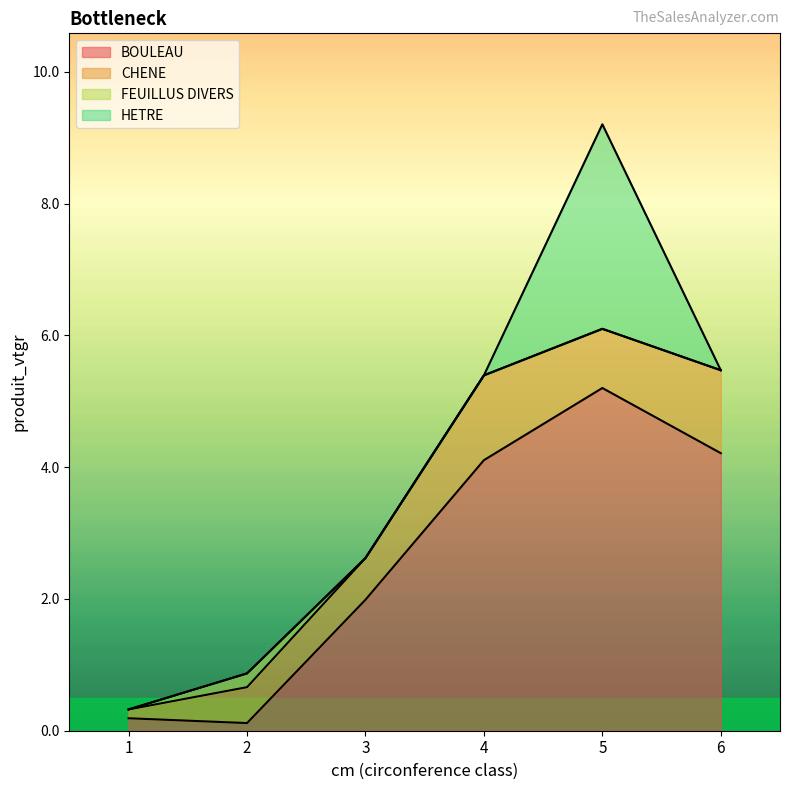

Reading left to right, extract all data points from this chart.

BOULEAU: 0.2	0.1	2.0	4.1	5.2	4.2
CHENE: 0.1	0.5	0.6	1.3	0.9	1.3
FEUILLUS DIVERS: 0.0	0.2	0.0	0.0	0.0	0.0
HETRE: 0.0	0.0	0.0	0.0	3.1	0.0